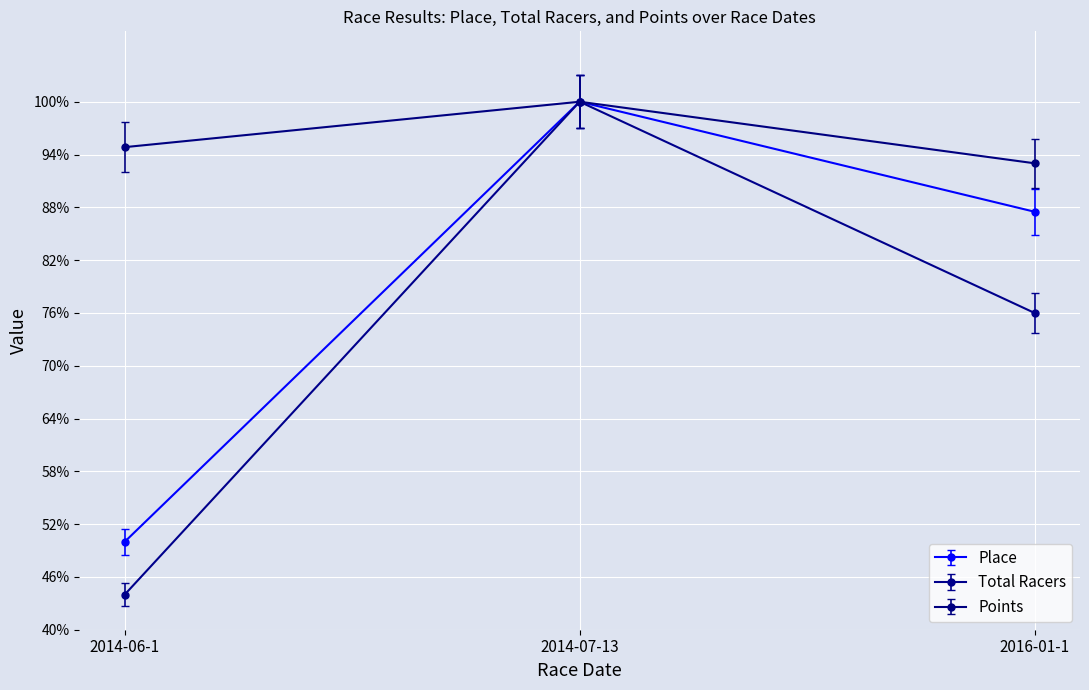

What is the value of the Points point at the 1st from the left?

0.9